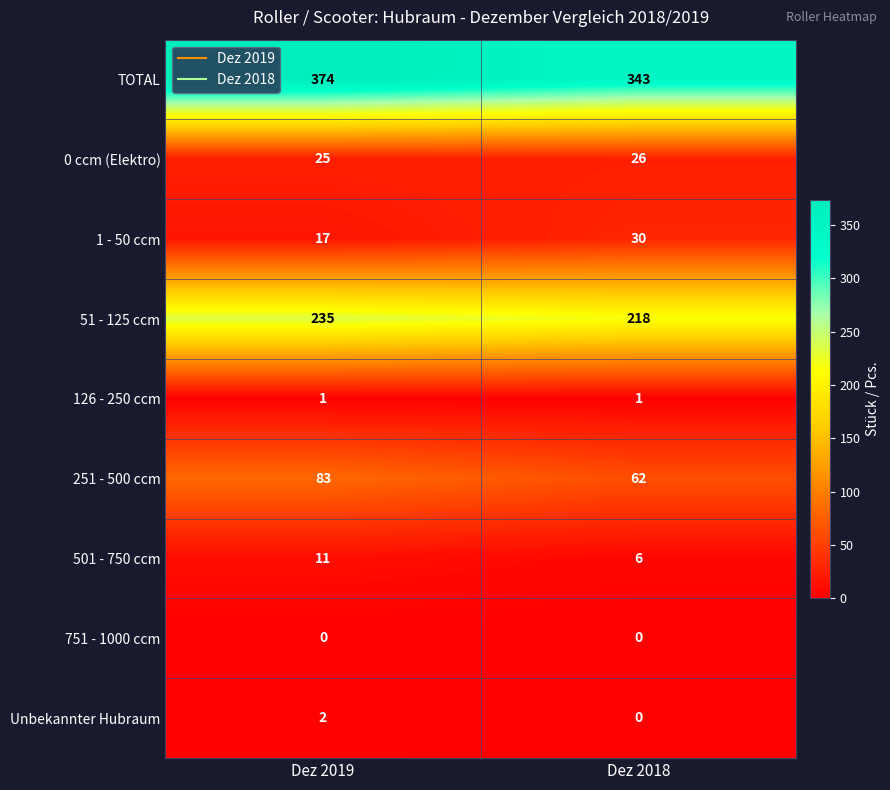

At which label is TOTAL closest to 358?

Dez 2018